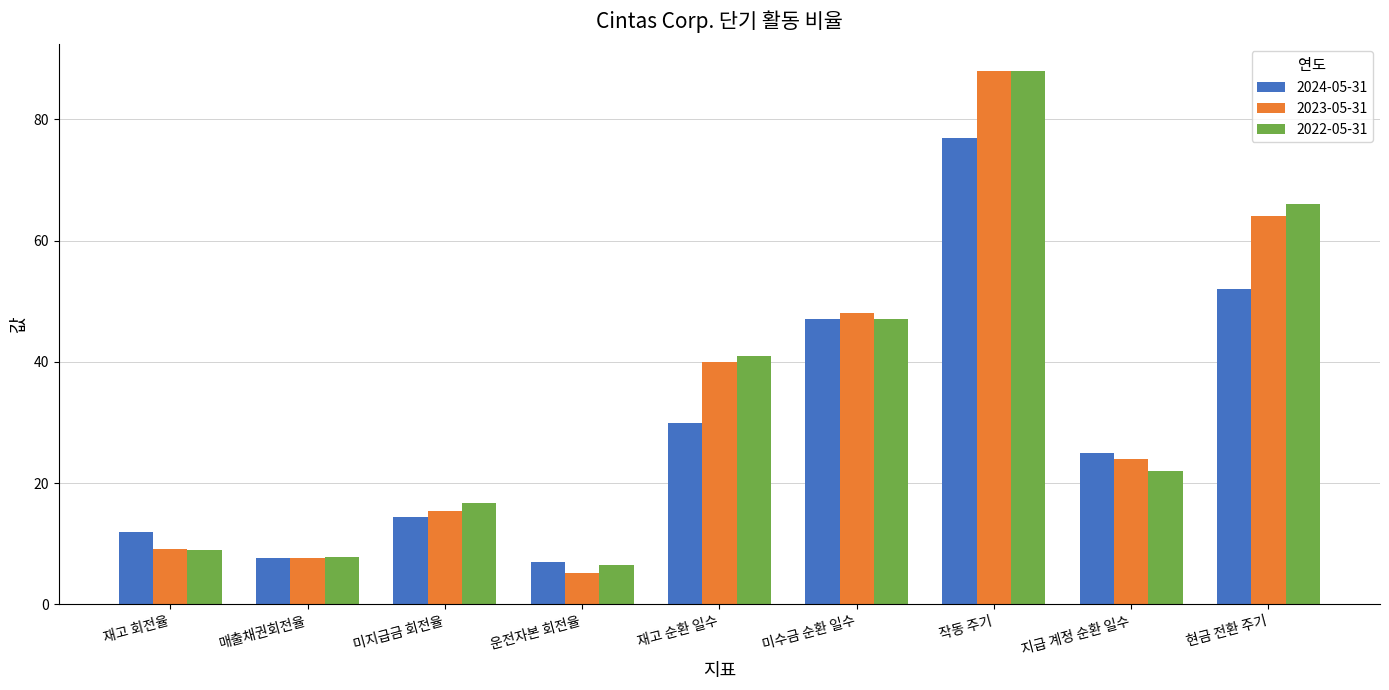

Is the value of 2022-05-31 at 현금 전환 주기 greater than the value of 2024-05-31 at 미지급금 회전율?

Yes